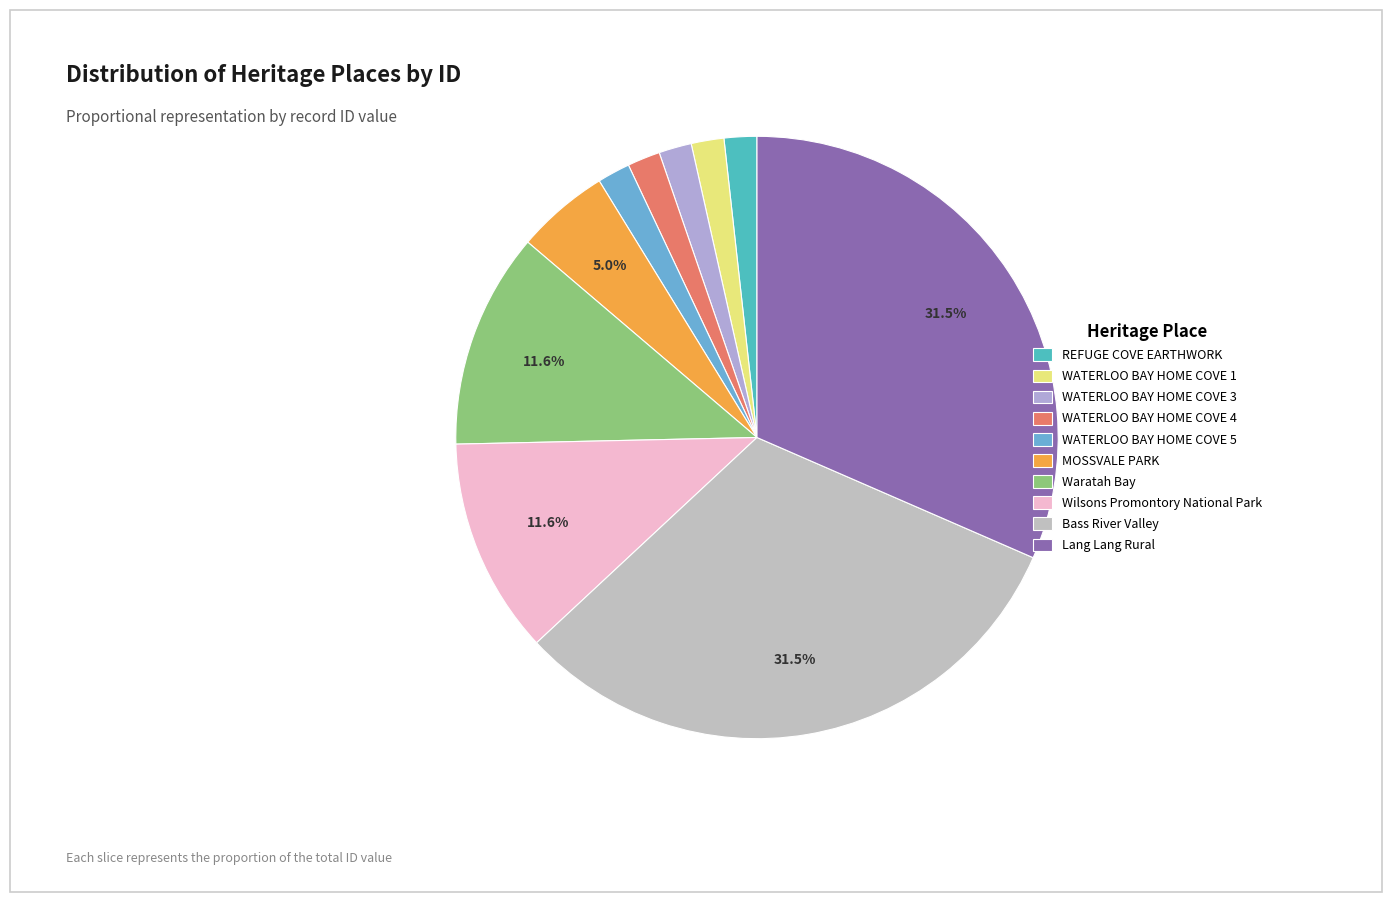

To the nearest percent, what is the combined percentage of Bass River Valley and WATERLOO BAY HOME COVE 4?

33%